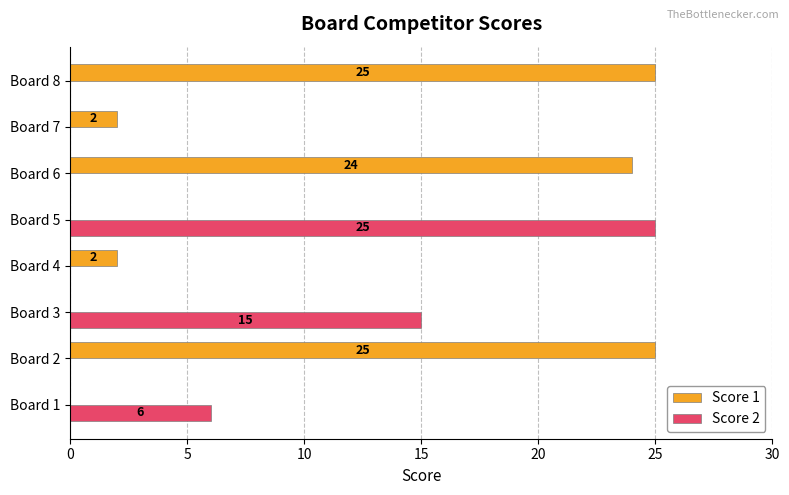

What are all the series names shown in the legend?

Score 1, Score 2